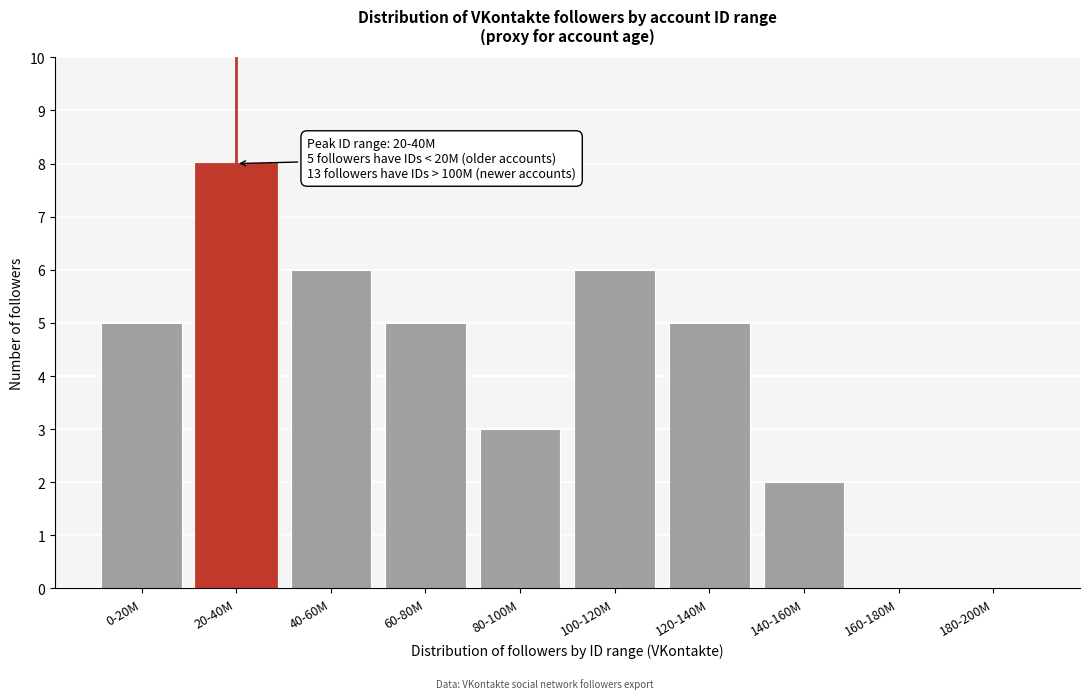

Reading left to right, extract all data points from this chart.

0-20M=5	20-40M=8	40-60M=6	60-80M=5	80-100M=3	100-120M=6	120-140M=5	140-160M=2	160-180M=0	180-200M=0